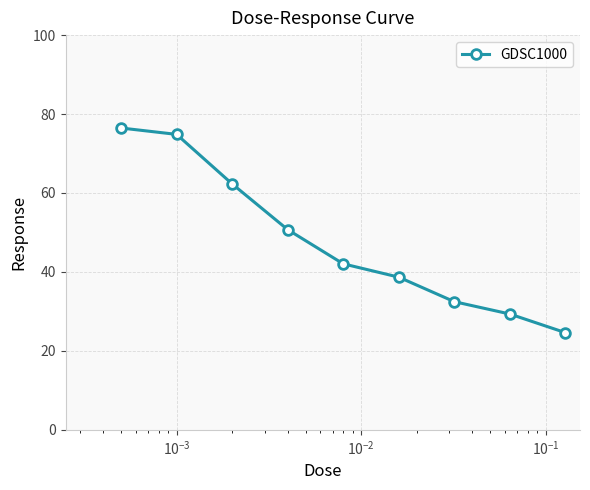

True or false: there are more than 2 points higher than both neighbors.

False